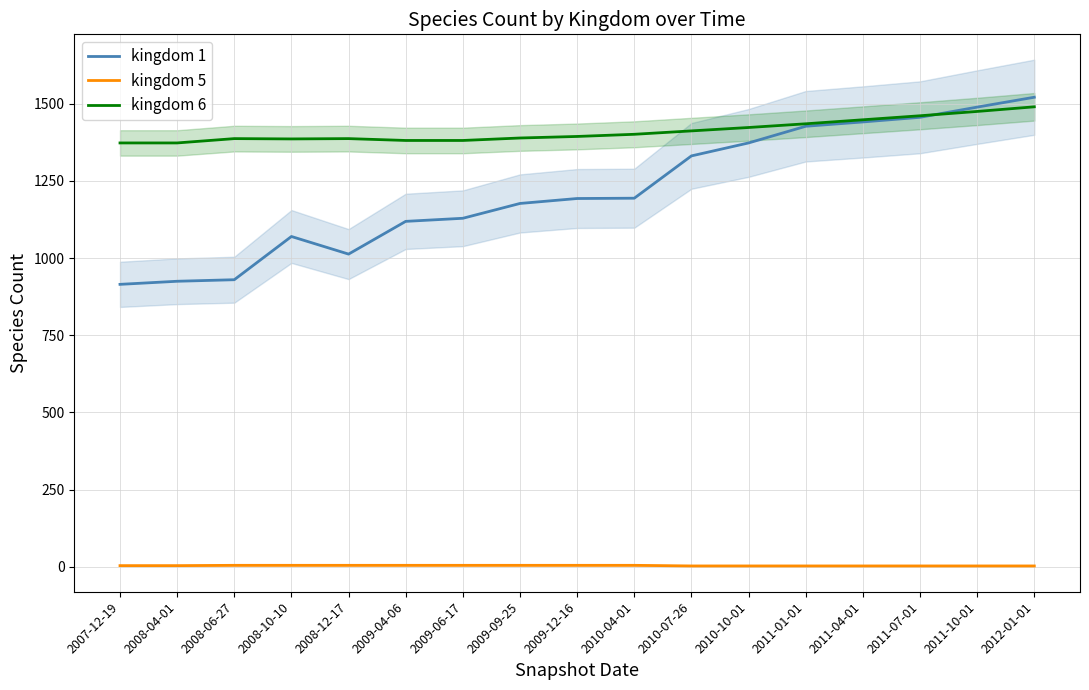

What is the value of the kingdom 6 point at the 8th from the left?

1389